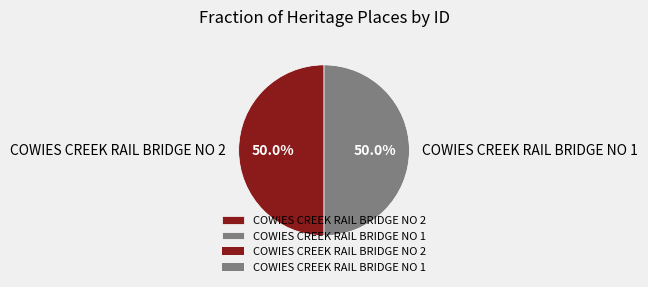

How many slices are in this pie chart?

2